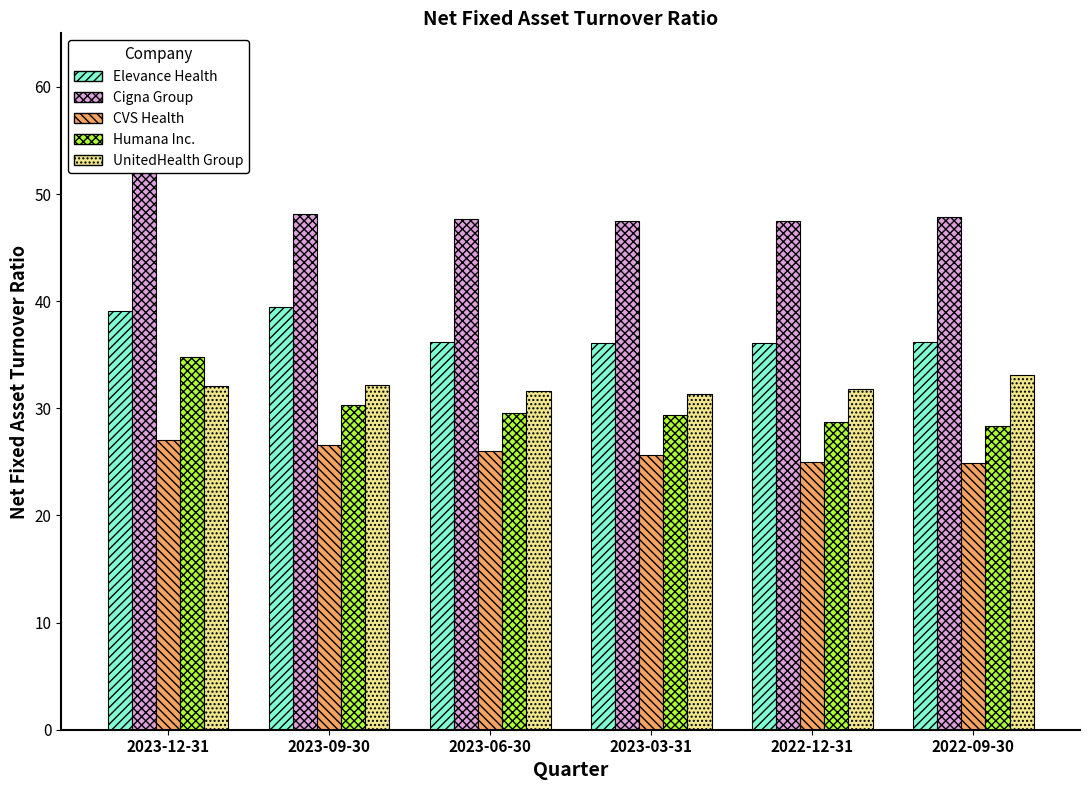

What are all the series names shown in the legend?

Elevance Health, Cigna Group, CVS Health, Humana Inc., UnitedHealth Group